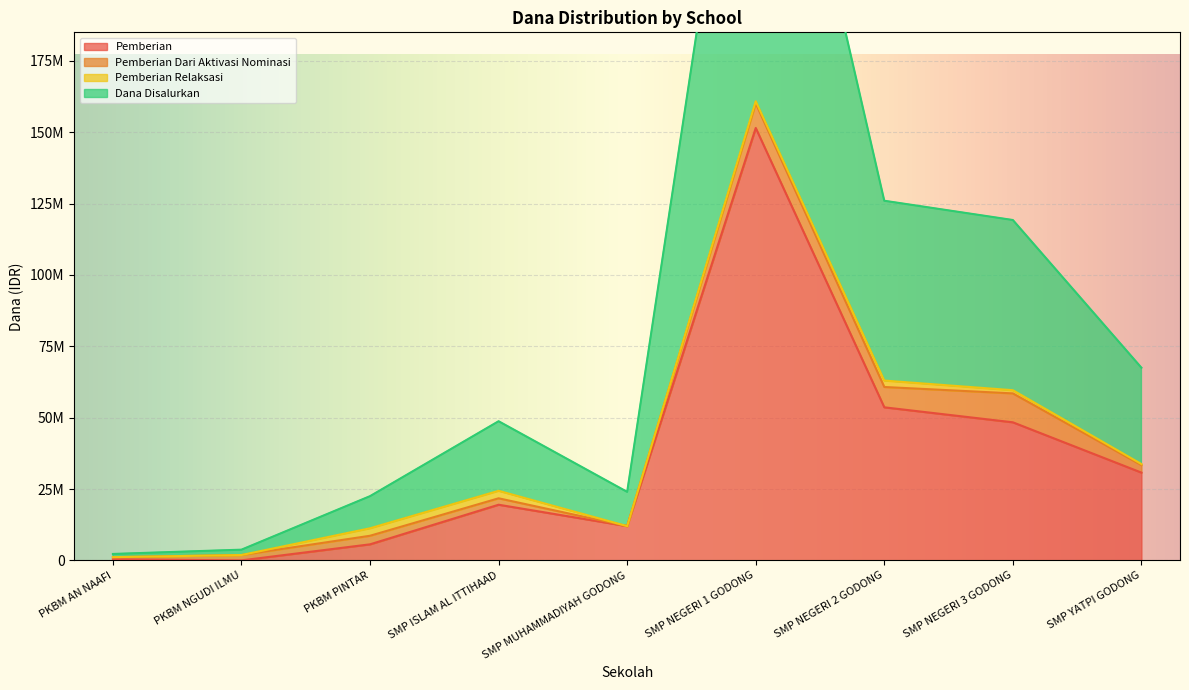

True or false: Dana Disalurkan and Pemberian intersect in this chart.

False